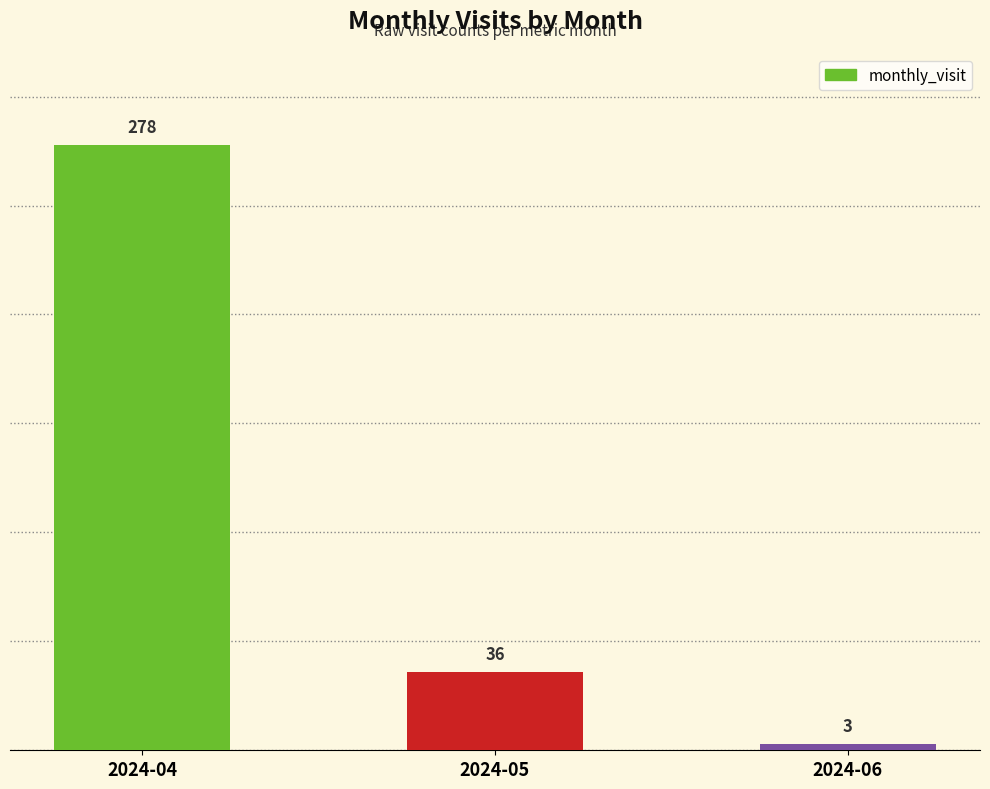

What is the ratio of the value at 2024-06 to the value at 2024-05?

0.1